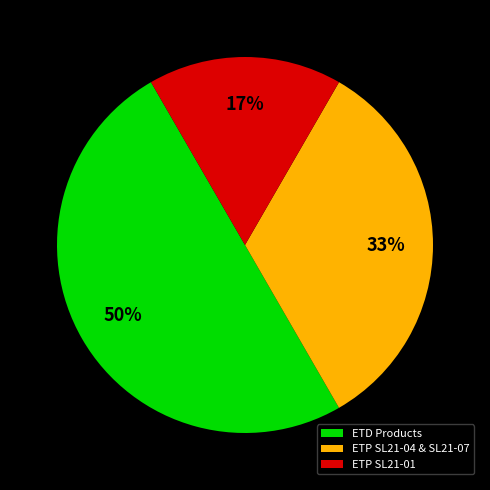

What is the smallest slice in the pie chart?

ETP SL21-01